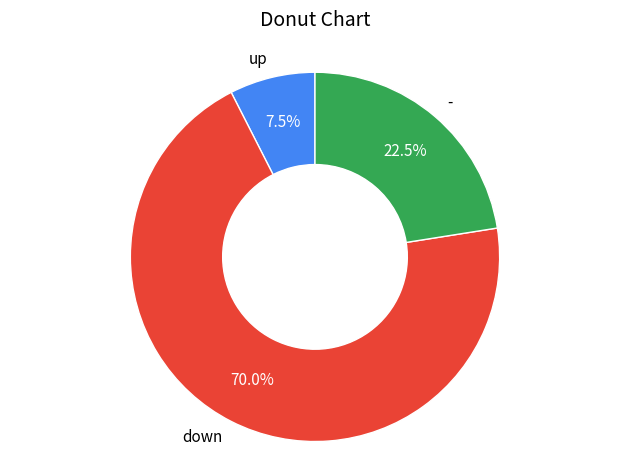

Does down account for over 50% of the chart?

Yes